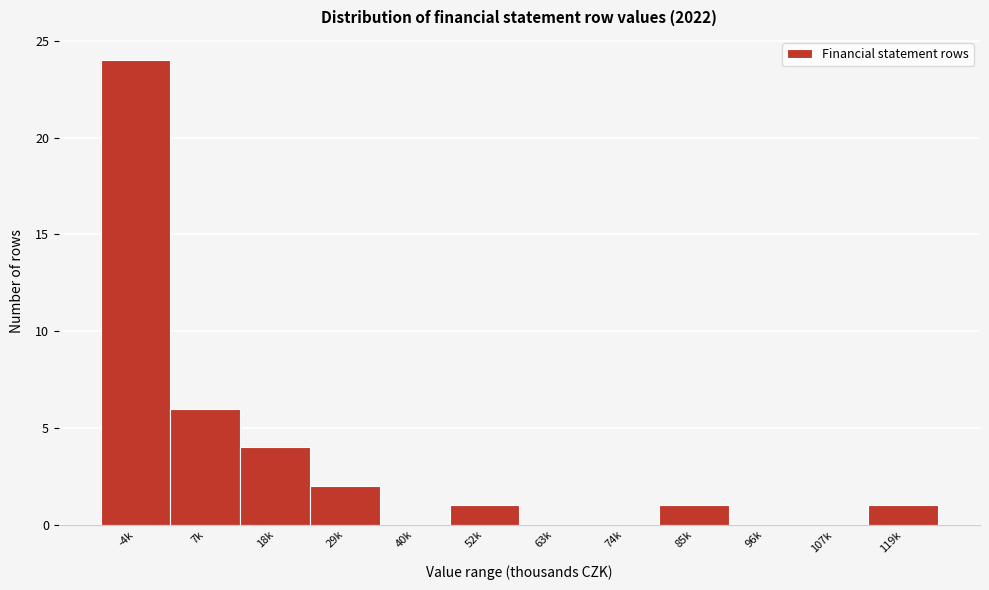

Reading left to right, list all the values displayed in this chart.

-4k=24	7k=6	18k=4	29k=2	40k=0	52k=1	63k=0	74k=0	85k=1	96k=0	107k=0	119k=1